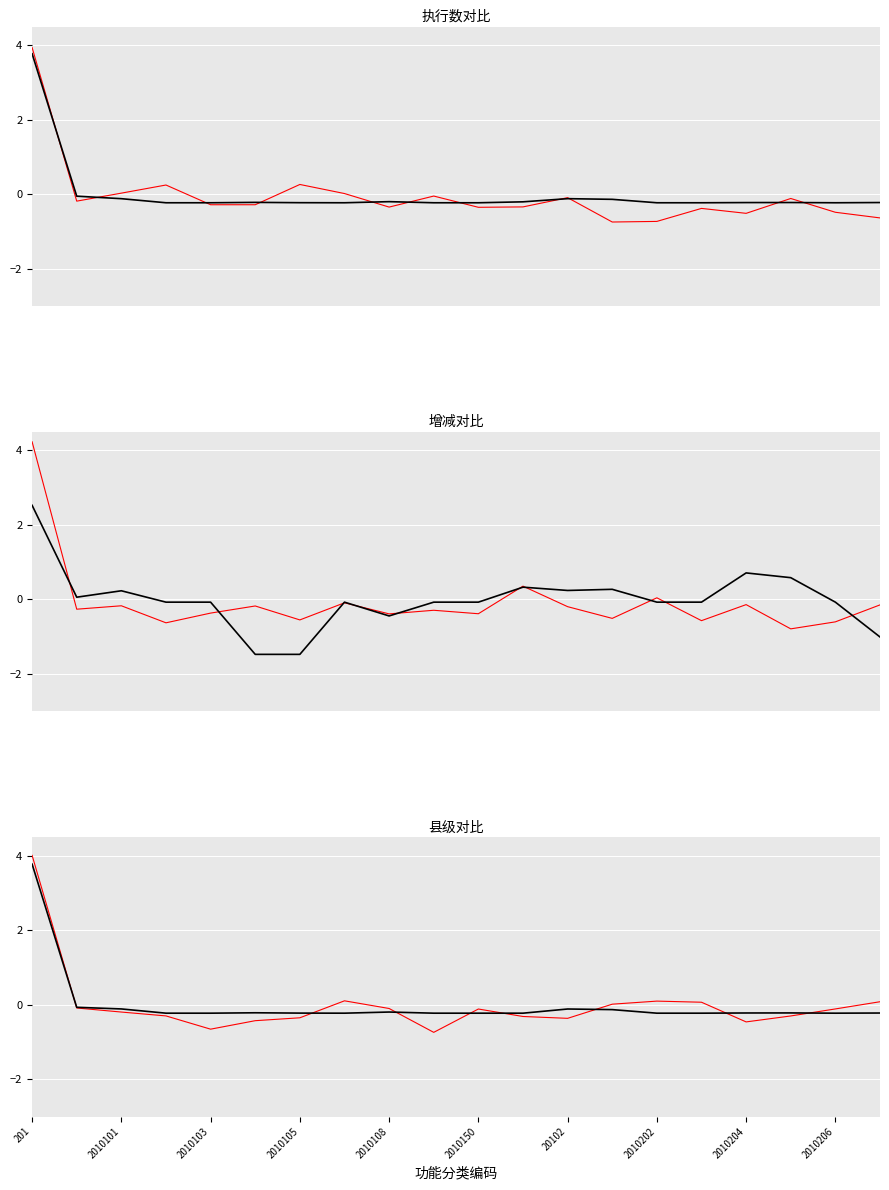

What is the total value across all series at 19?

-2.2